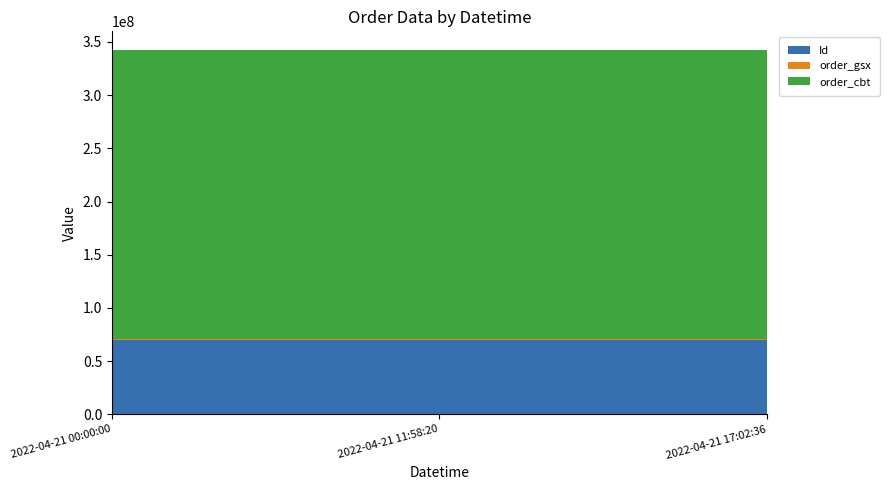

Reading left to right, extract all data points from this chart.

Id: 69875349	69875350	69875351
order_gsx: 530834	530834	530834
order_cbt: 272475282	272475282	272475282